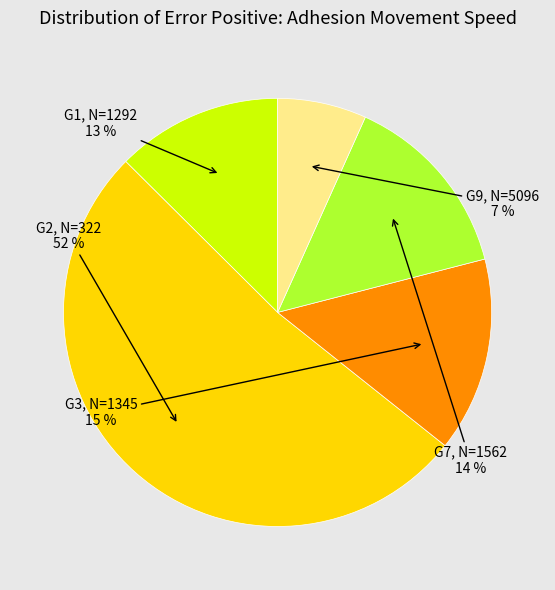

Is there any slice that represents more than half of the pie?

Yes